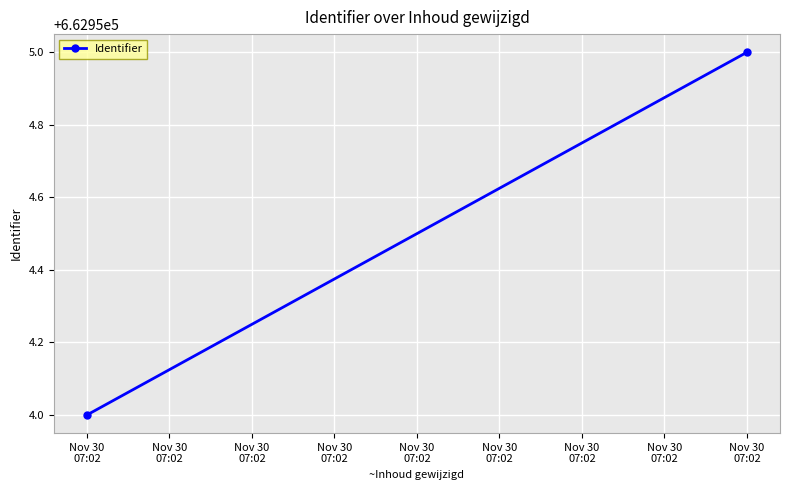

Rank the categories by value from lowest to highest.

Nov 30
07:02, Nov 30
07:02